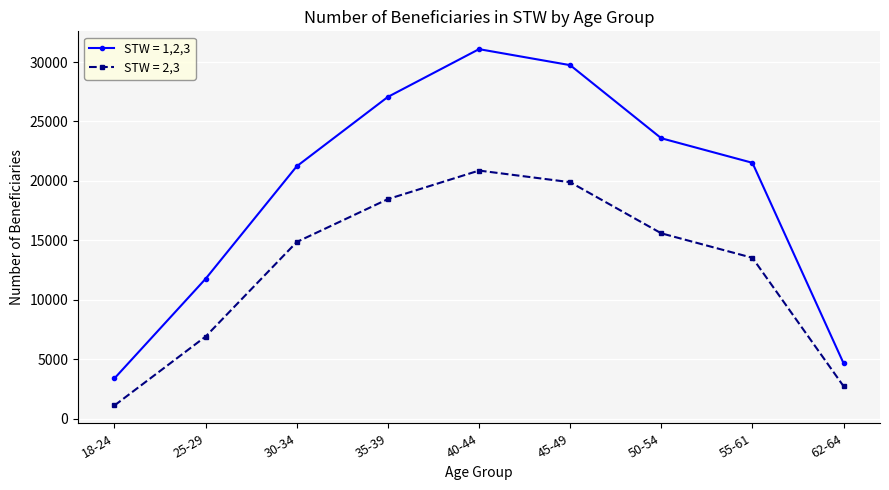

Is it true that STW = 1,2,3 equals 34516 at 55-61?

False